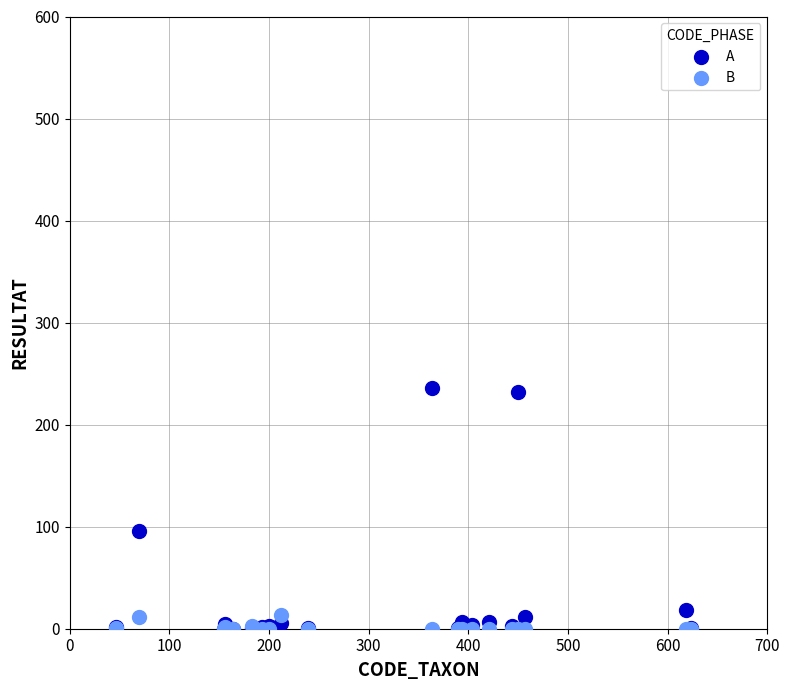

What are all the series names shown in the legend?

A, B